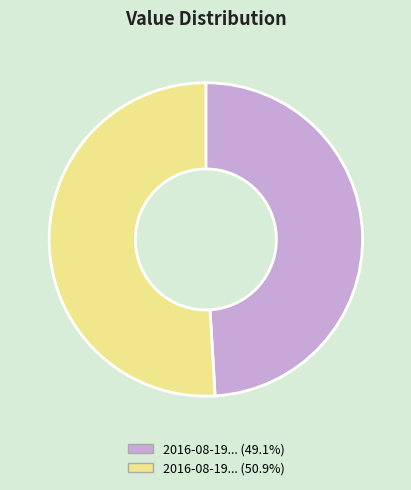

Is the sum of 2016-08-19... (50.9%) and 2016-08-19... (49.1%) greater than half?

Yes